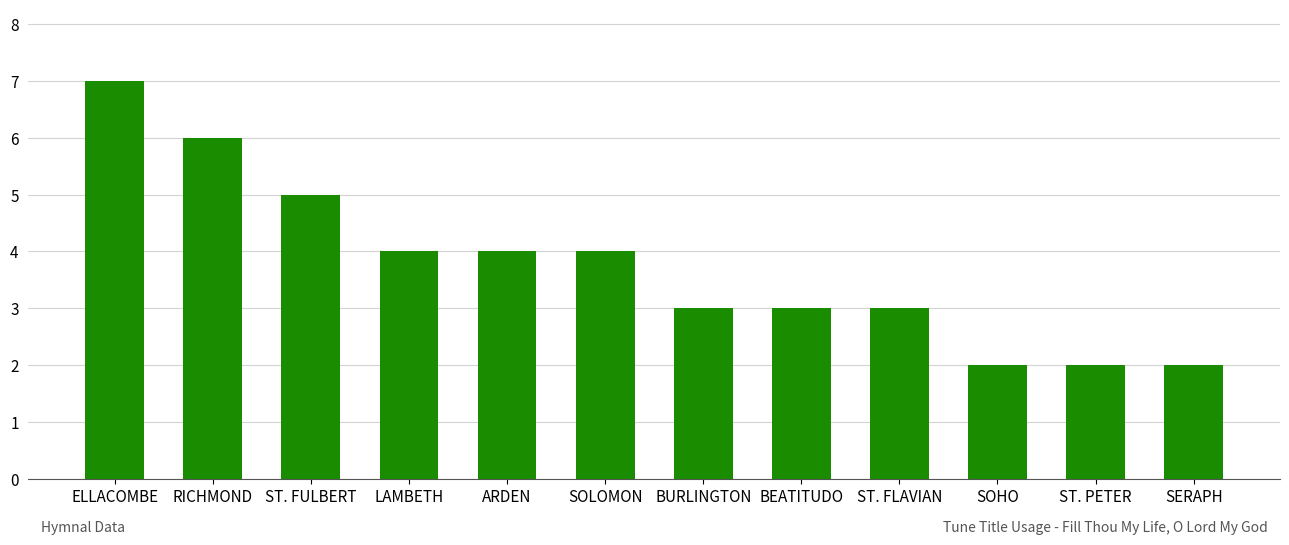

At which category does the chart reach its peak across all series?

ELLACOMBE